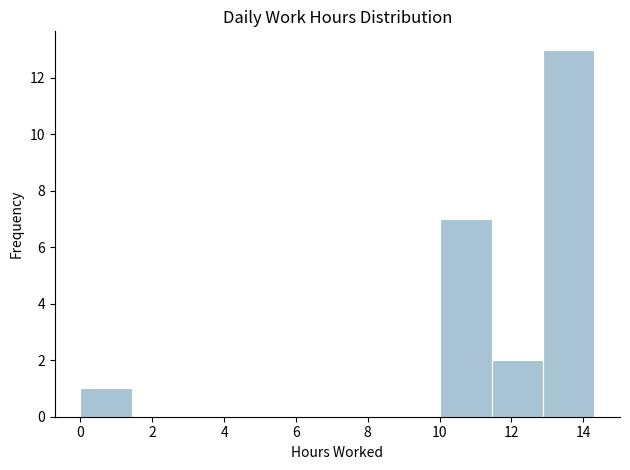

Reading left to right, list every bar in this chart as the range it spans on the x-axis followed by its height. Neither the bar edges nor the heights are printed on the chart, so give them approximately, as read against the axes.

0.0 to 1.4: 1
1.4 to 2.8: 0
2.8 to 4.2: 0
4.2 to 5.8: 0
5.8 to 7.2: 0
7.2 to 8.6: 0
8.6 to 10.0: 0
10.0 to 11.4: 7
11.4 to 12.8: 2
12.8 to 14.4: 13